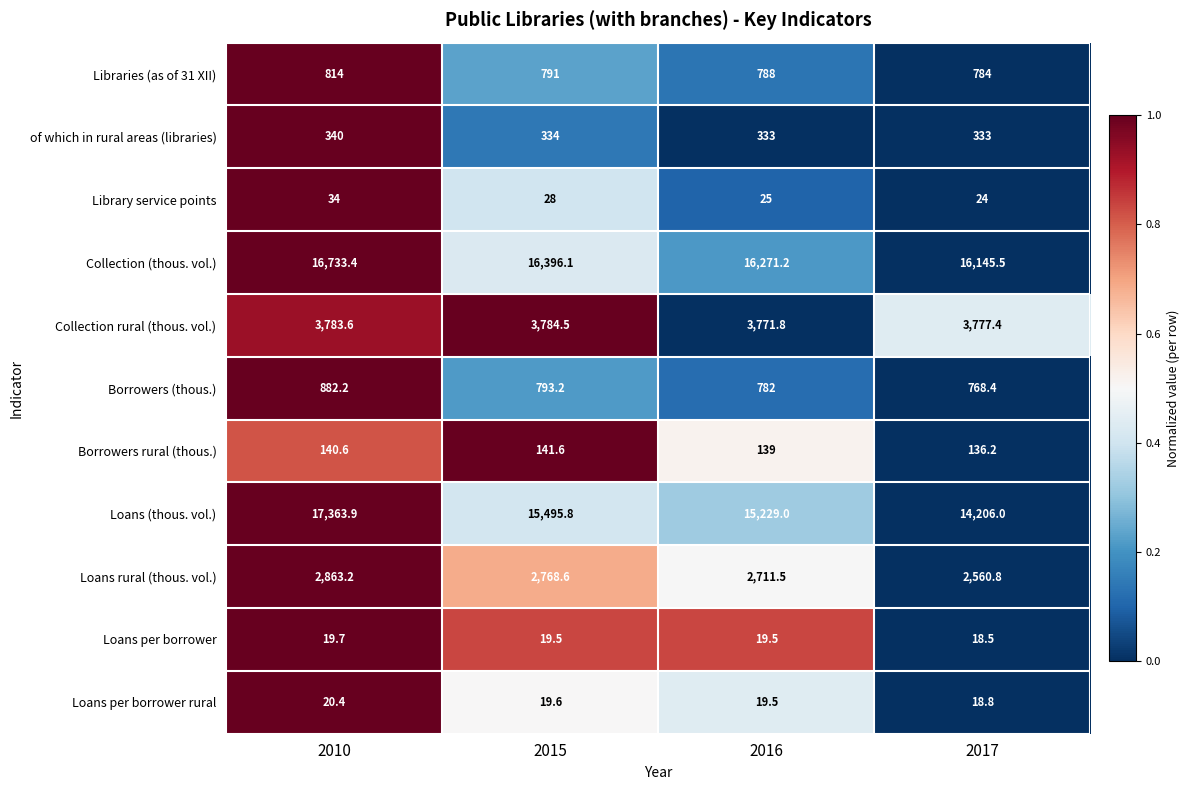

Read the Borrowers (thous.) value at 2010.

882.2